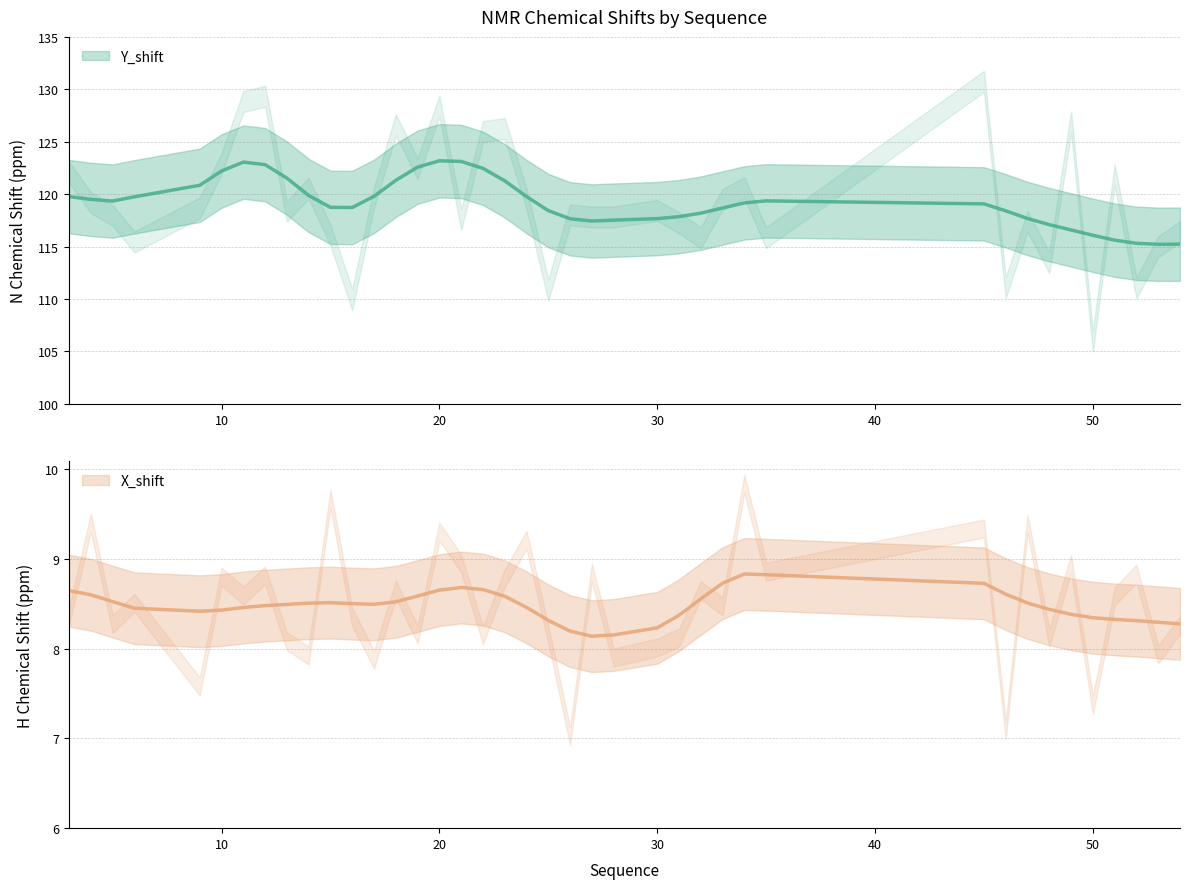

At which category does the chart reach its peak across all series?

45